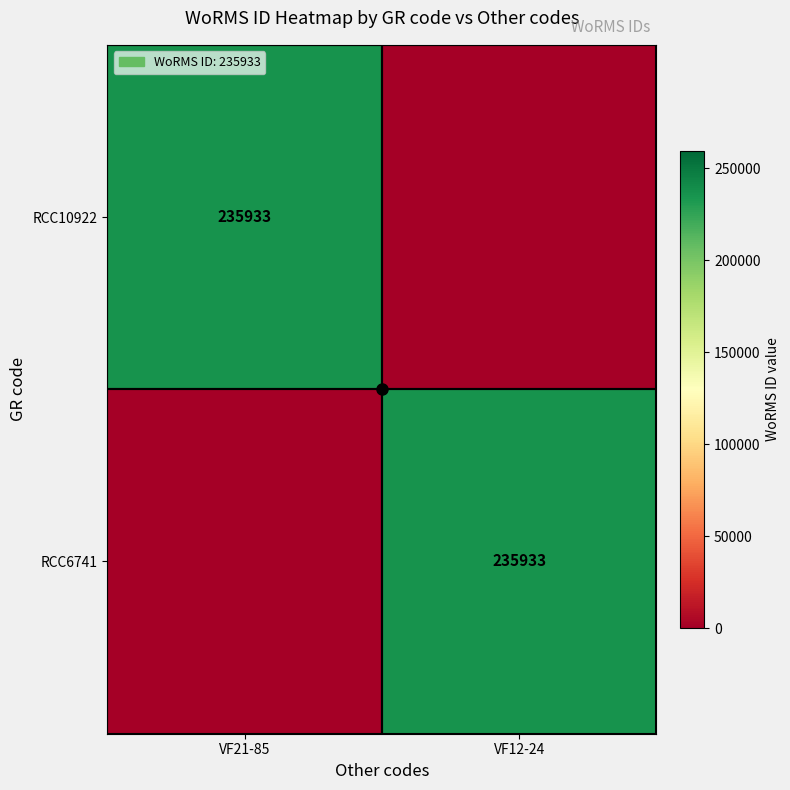

The value of RCC6741 at VF12-24 is 235933. True or false?

True